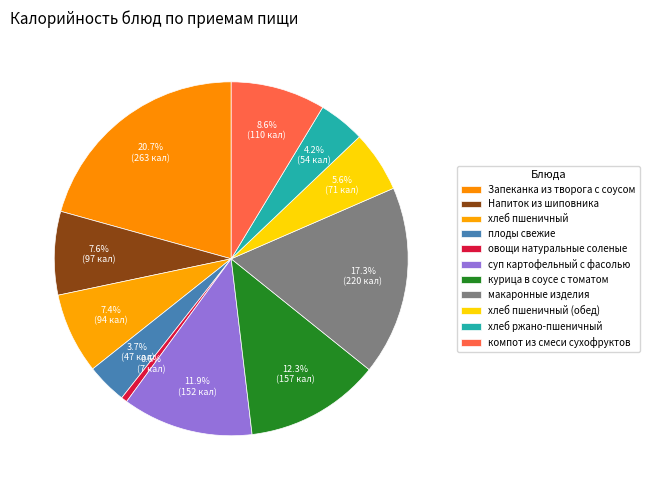

Count the number of slices in the pie.

11